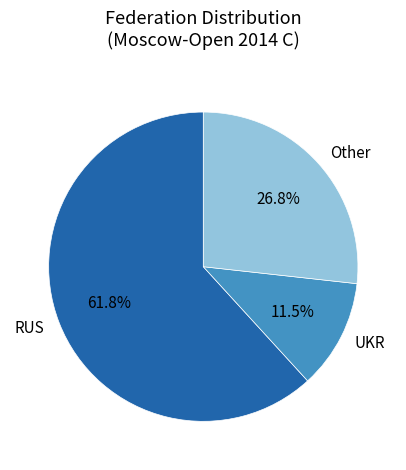

Which category has the smallest portion of the pie?

UKR